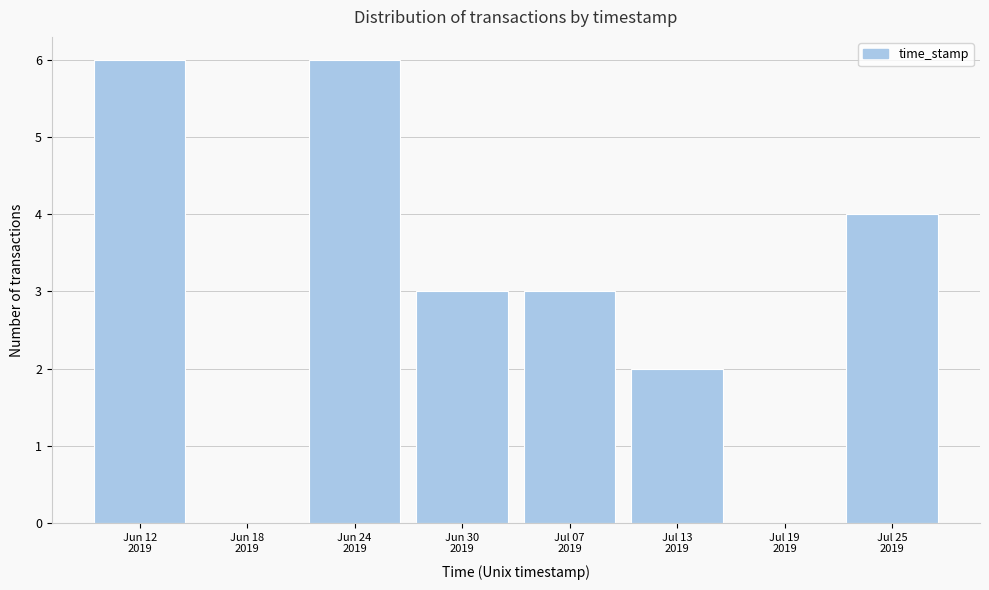

What is the sum of all values?

24